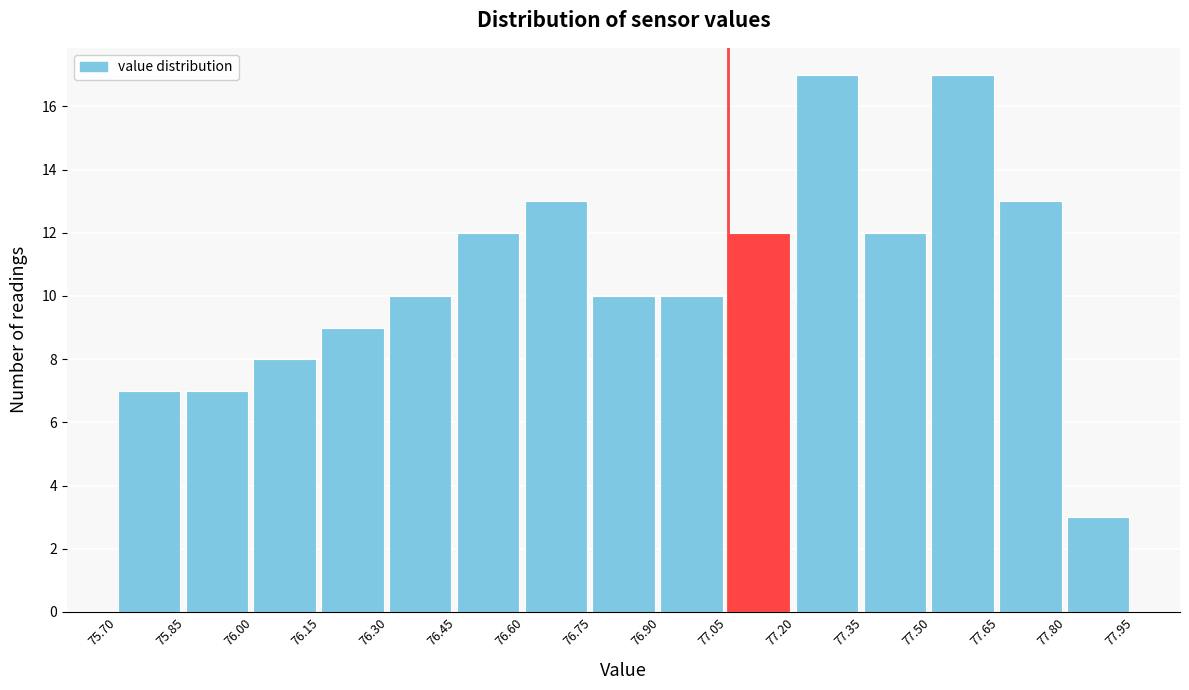

Reading left to right, list every bar in this chart as the range it spans on the x-axis followed by its height. The values are not printed on the chart, so give them approximately, as read against the axis.

75.70 to 75.85: 7
75.85 to 76.00: 7
76.00 to 76.15: 8
76.15 to 76.30: 9
76.30 to 76.45: 10
76.45 to 76.60: 12
76.60 to 76.75: 13
76.75 to 76.90: 10
76.90 to 77.05: 10
77.05 to 77.20: 12
77.20 to 77.35: 17
77.35 to 77.50: 12
77.50 to 77.65: 17
77.65 to 77.80: 13
77.80 to 77.95: 3